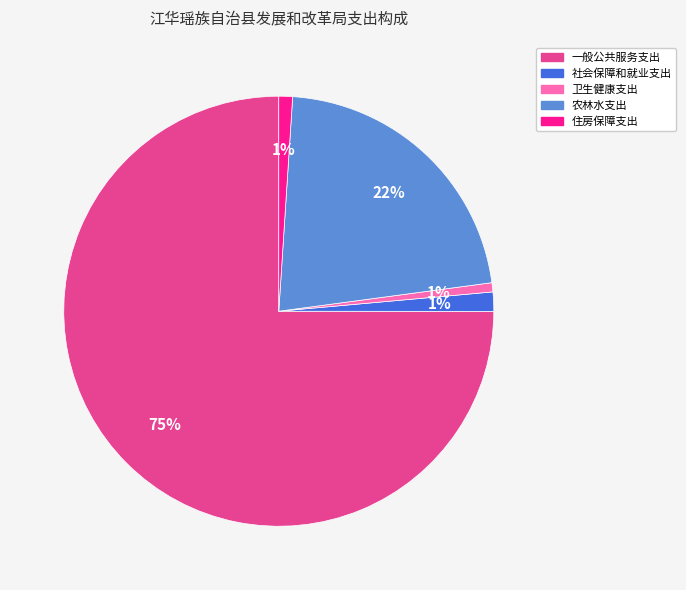

How many segments does this pie chart have?

5